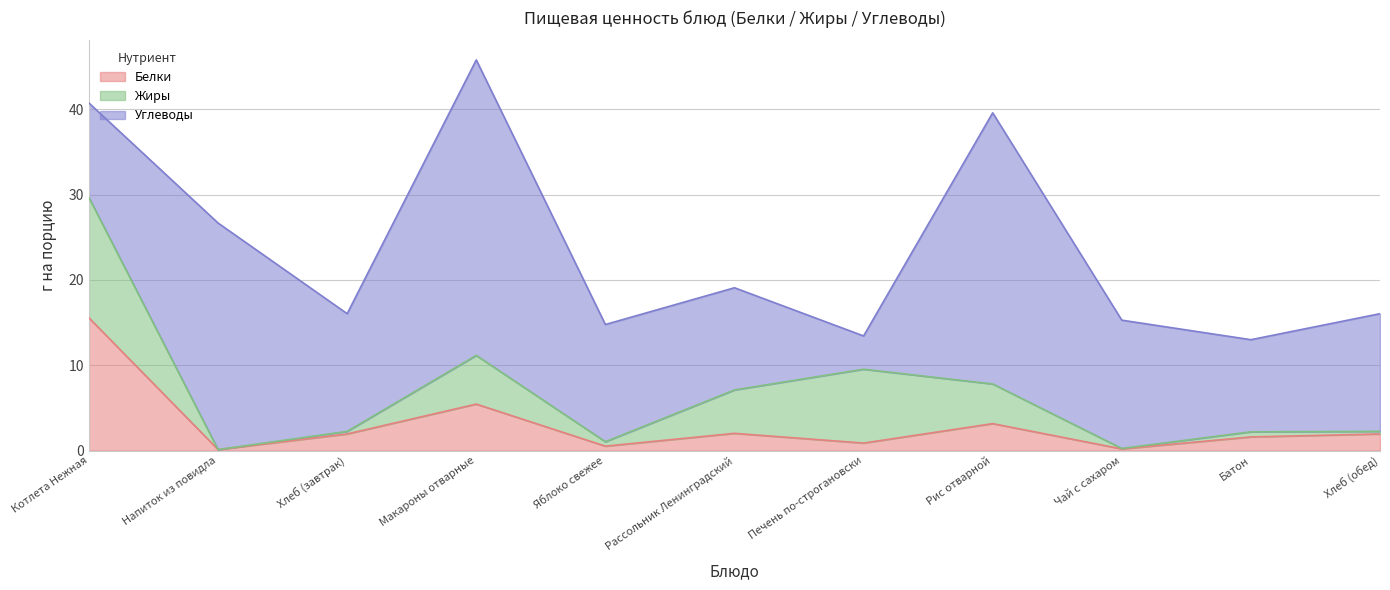

What position from the left is Котлета Нежная?

1